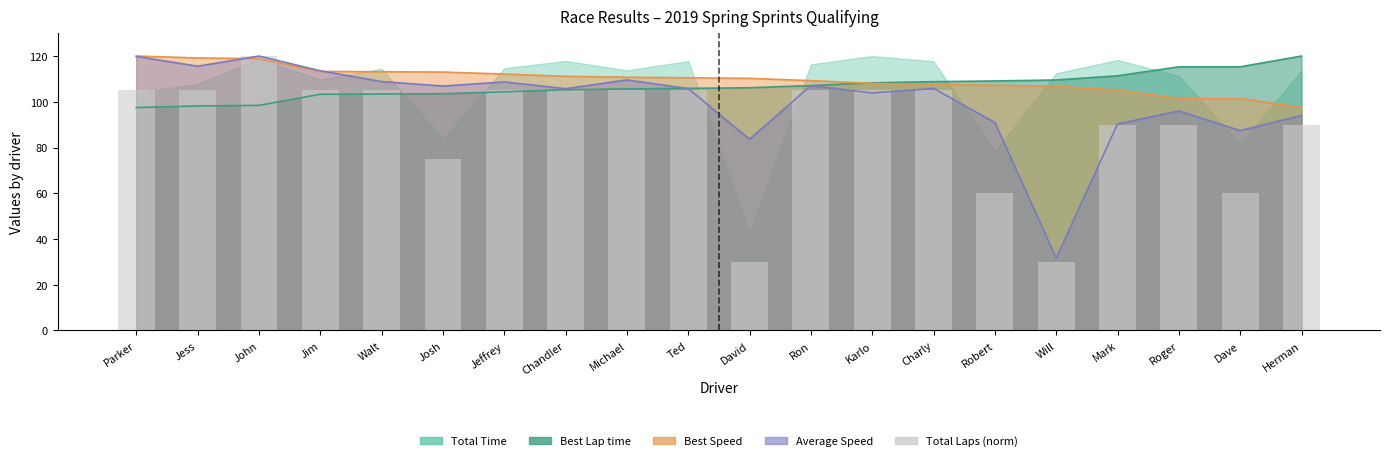

What is the label of the 14th bar from the left?

Charly